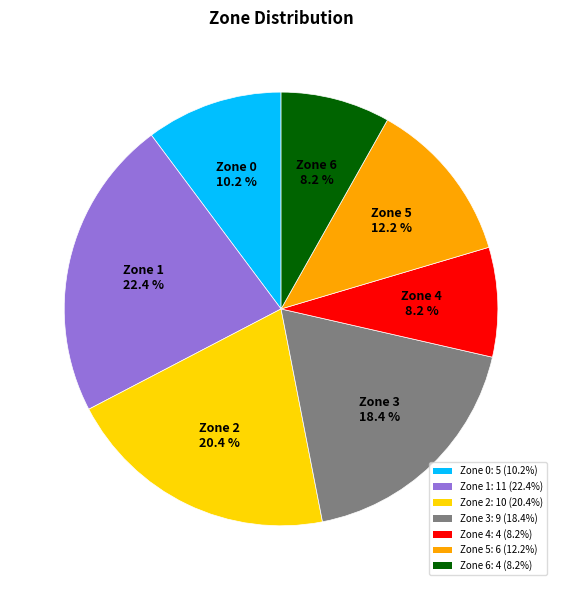

Which has a higher value, Zone 0: 5 (10.2%) or Zone 5: 6 (12.2%)?

Zone 5: 6 (12.2%)